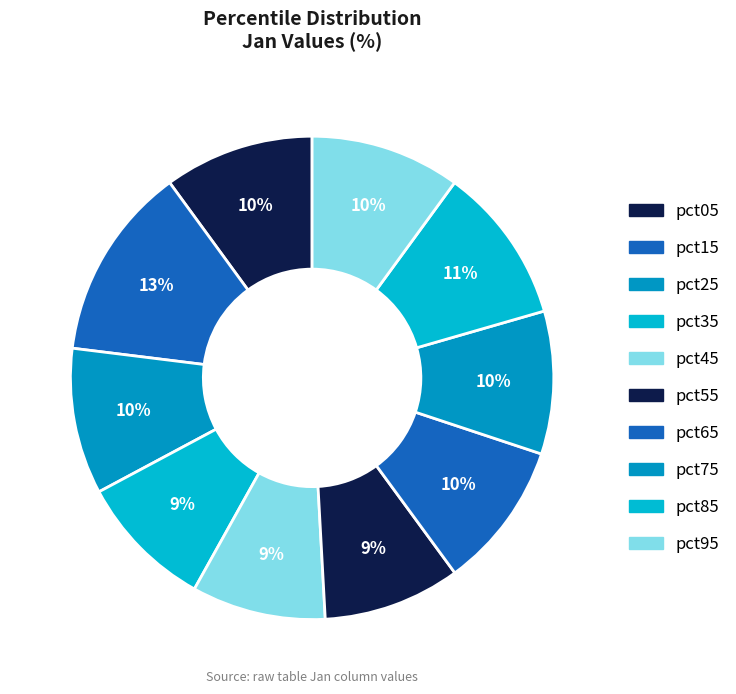

How many segments does this pie chart have?

10